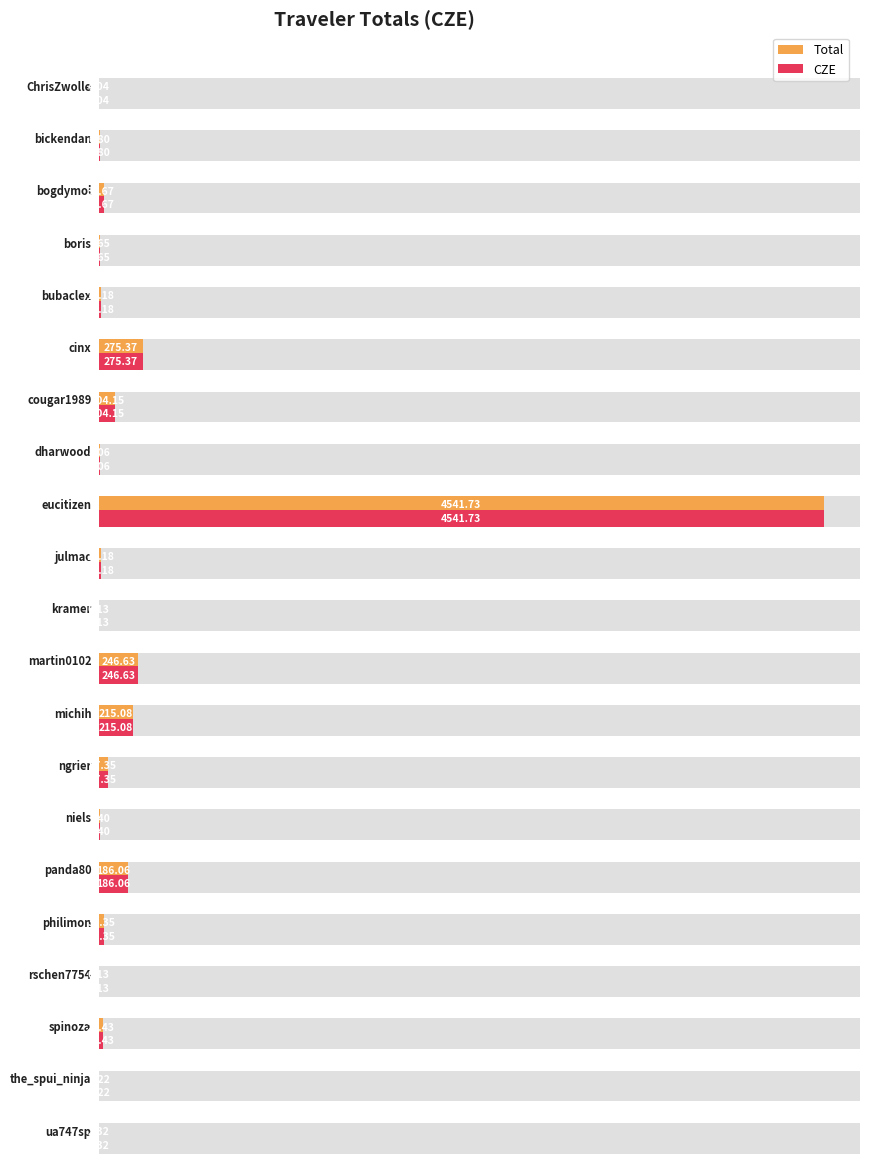

How many bars are there in each group?

2